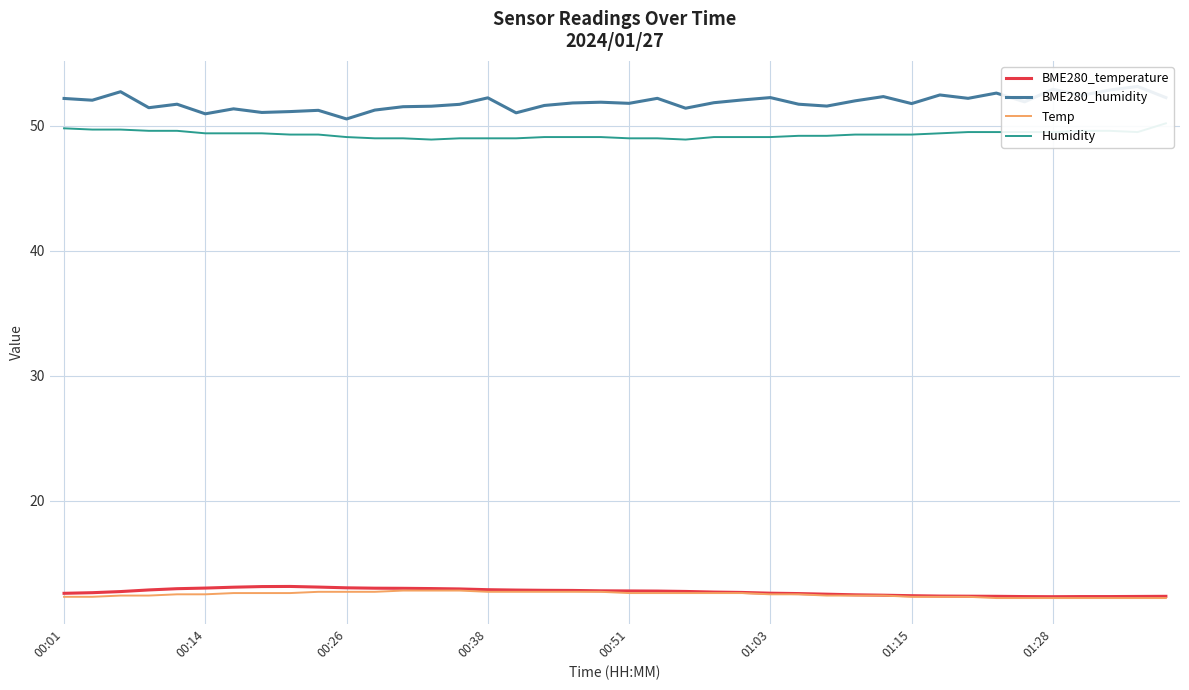

Between 31 and 8, which is larger?

8